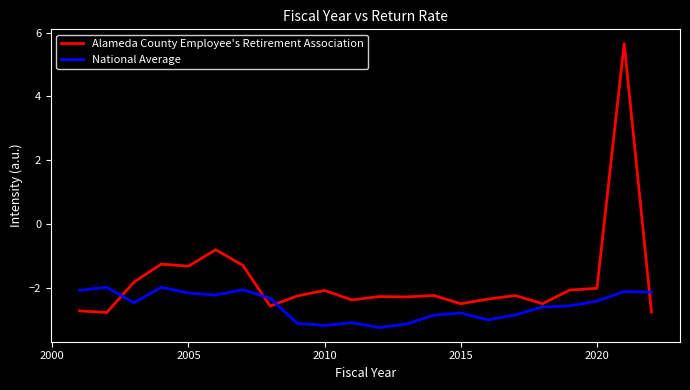

What is the maximum value shown in the chart?

5.7